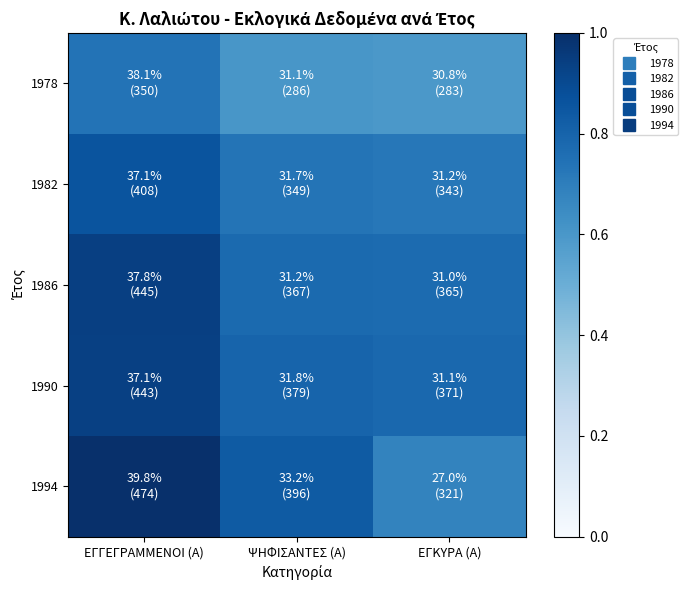

What is the difference between the highest and lowest values at ΨΗΦΙΣΑΝΤΕΣ (Α)?

0.2